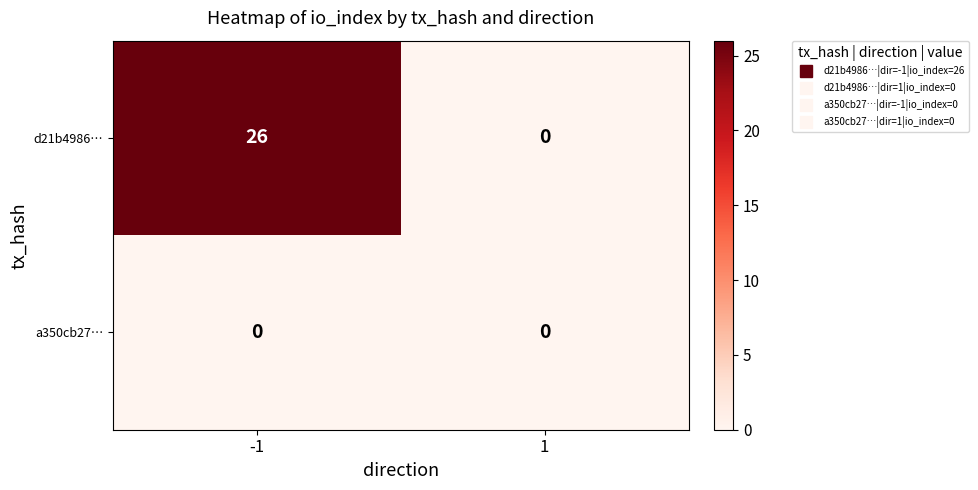

At how many categories does at least one series exceed 6?

1